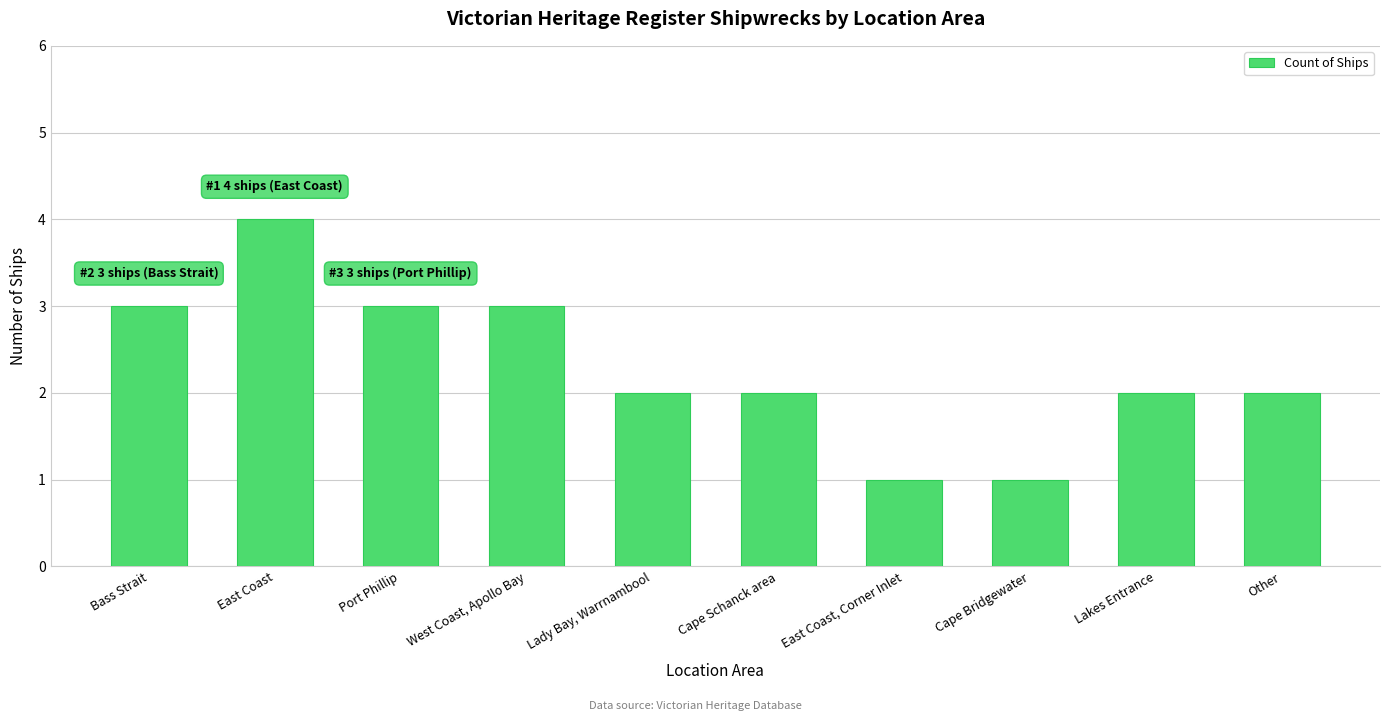

What is the sum of the values at East Coast and Cape Bridgewater?

5